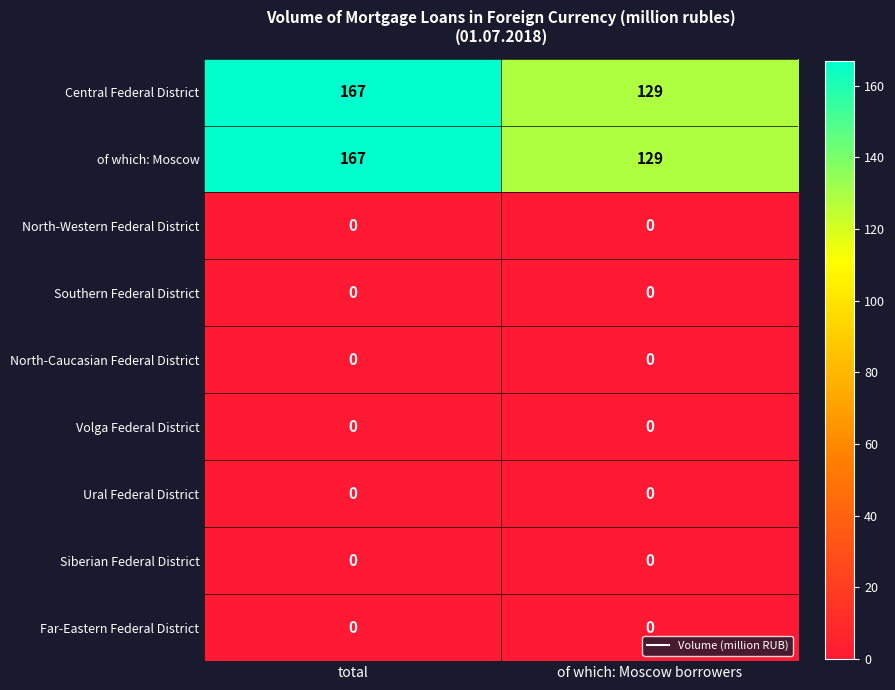

What is the spread (max minus min) of values at of which: Moscow borrowers?

129